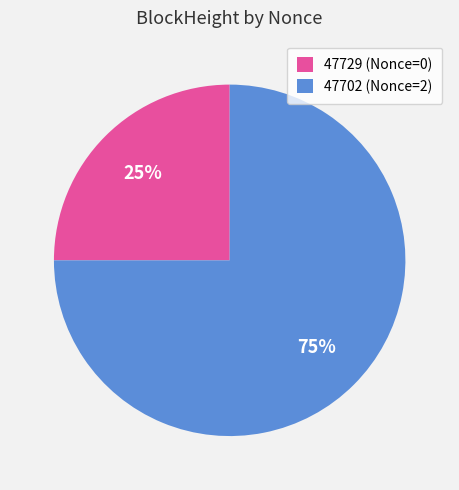

Which slice is the largest?

47702